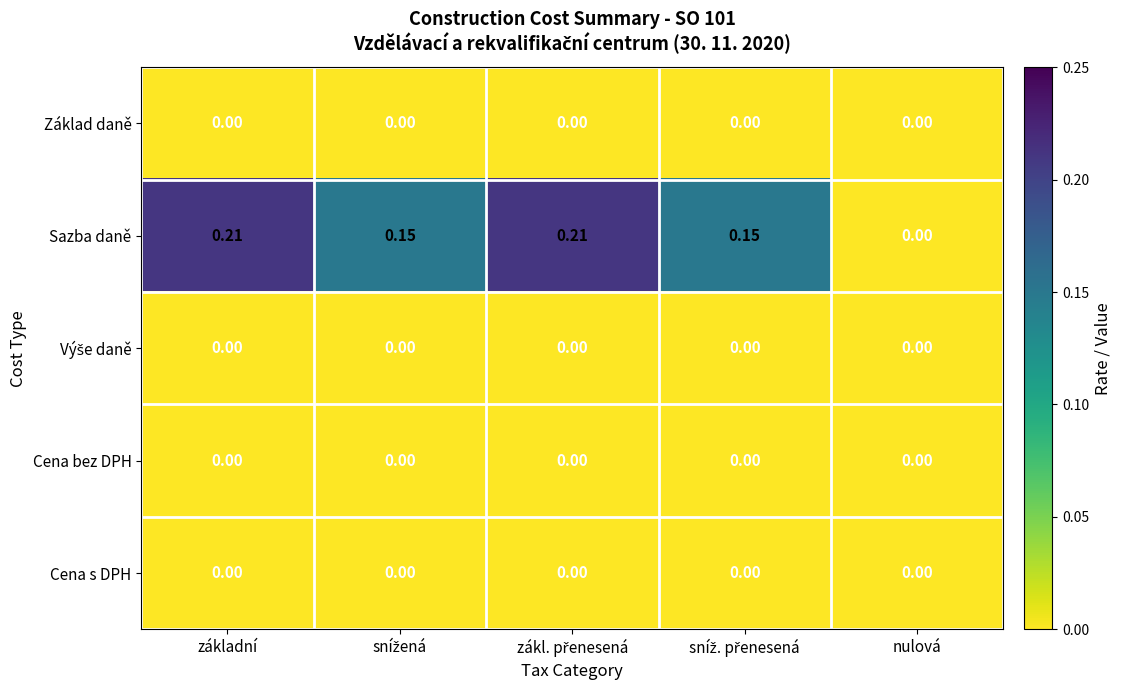

Which series has the largest range (max minus min)?

Sazba daně